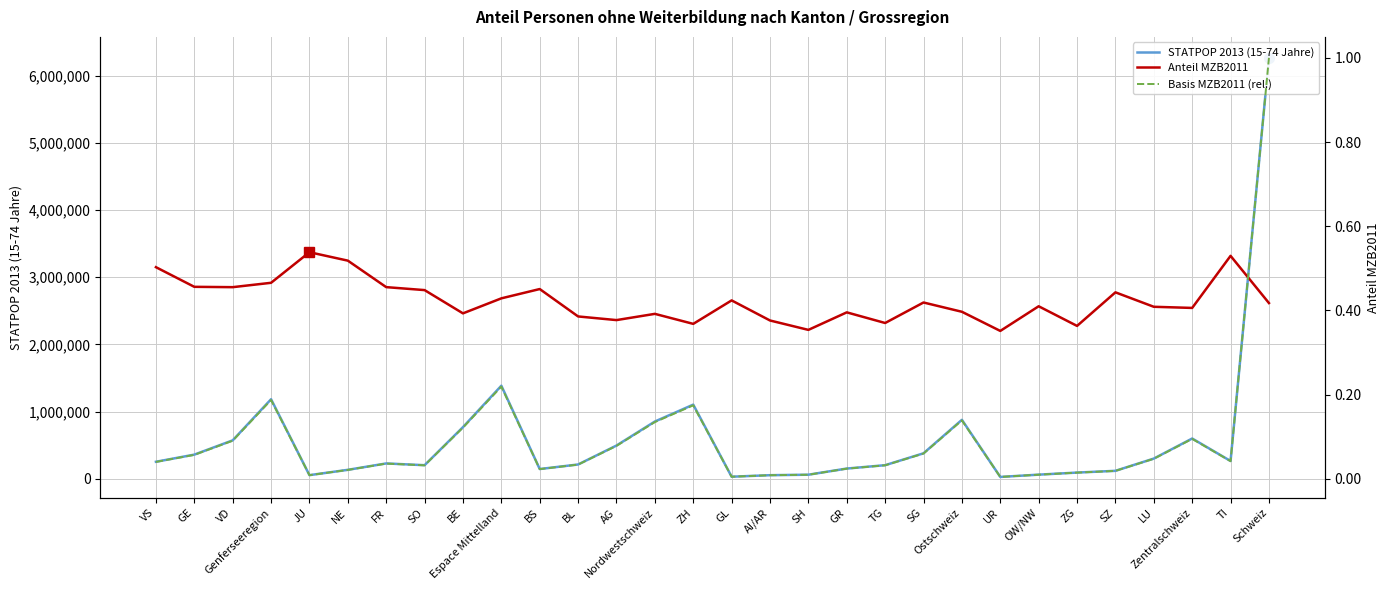

Which series has the largest total across all categories?

STATPOP 2013 (15-74 Jahre)